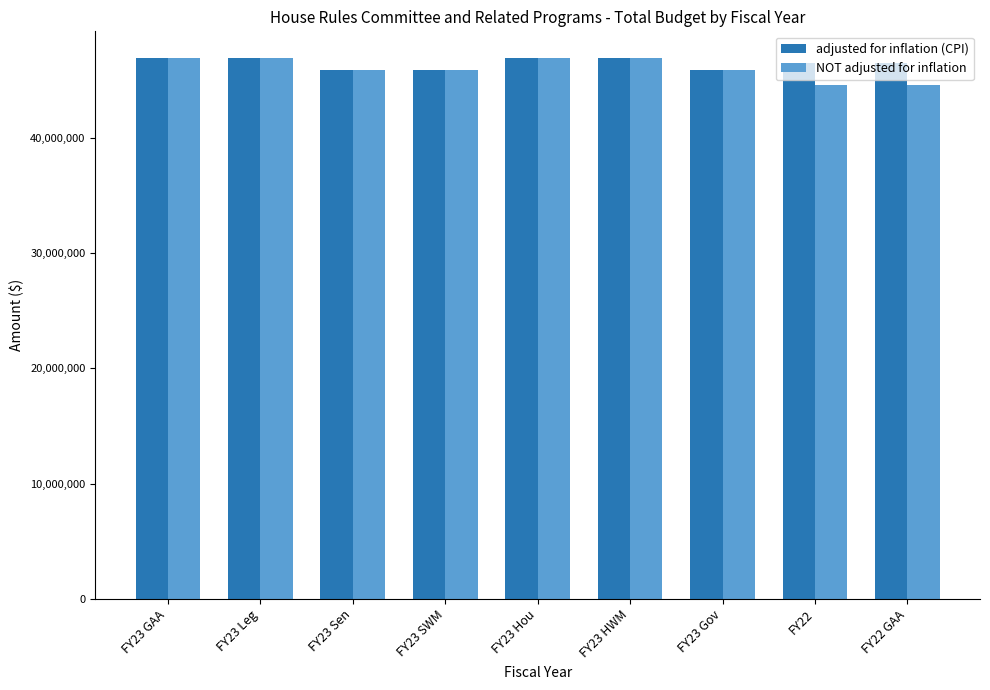

Is it true that NOT adjusted for inflation equals 46891436 at FY23 Leg?

True